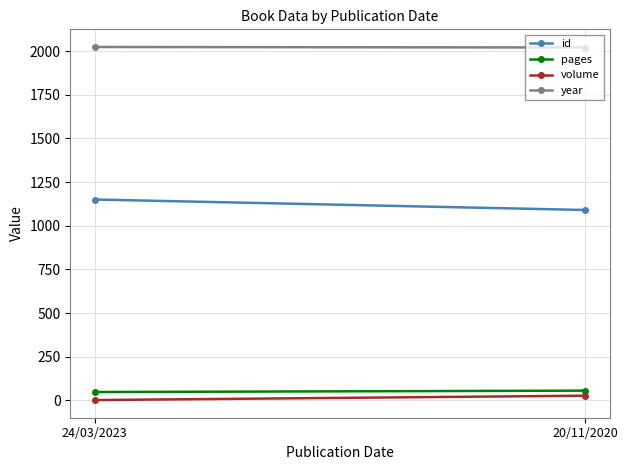

Reading left to right, extract all data points from this chart.

id: 24/03/2023=1150	20/11/2020=1090
pages: 24/03/2023=48	20/11/2020=56
volume: 24/03/2023=2	20/11/2020=27
year: 24/03/2023=2023	20/11/2020=2020